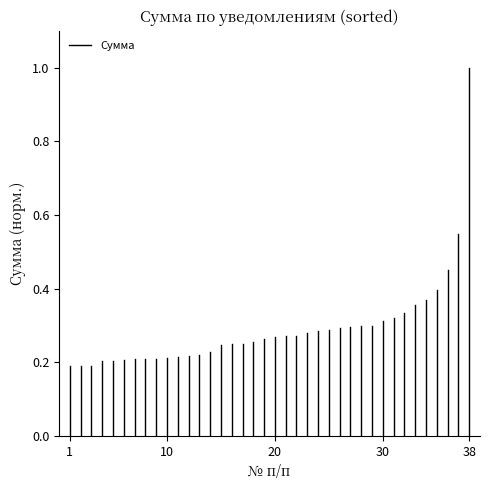

How many lines are shown in the chart?

1